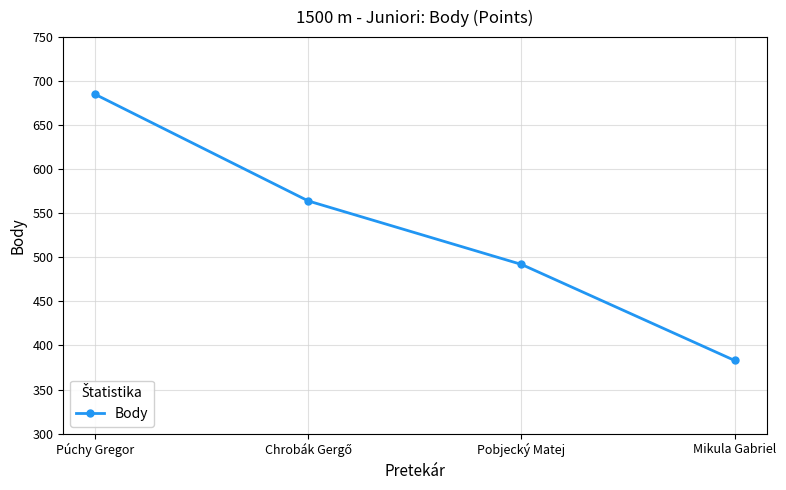

Between Pobjecký Matej and Mikula Gabriel, which is larger?

Pobjecký Matej